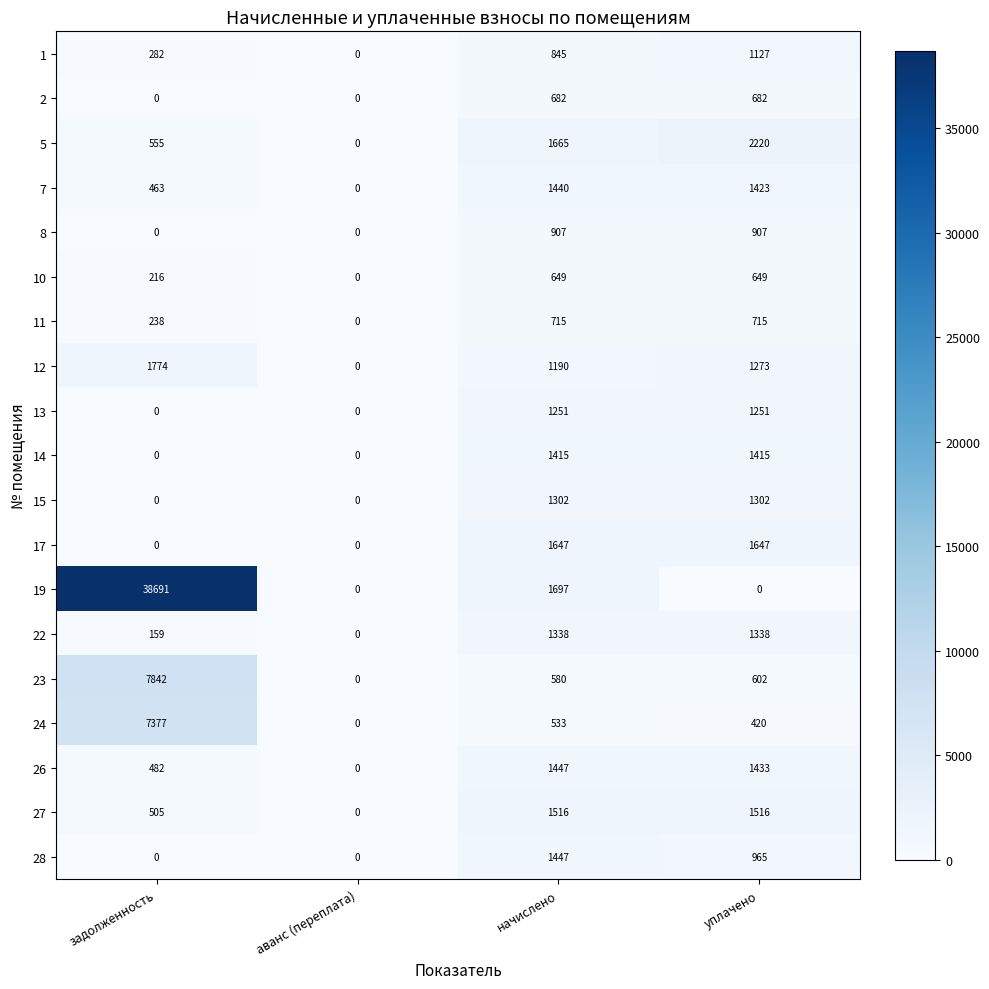

Which series changed the most between начислено and уплачено?

19